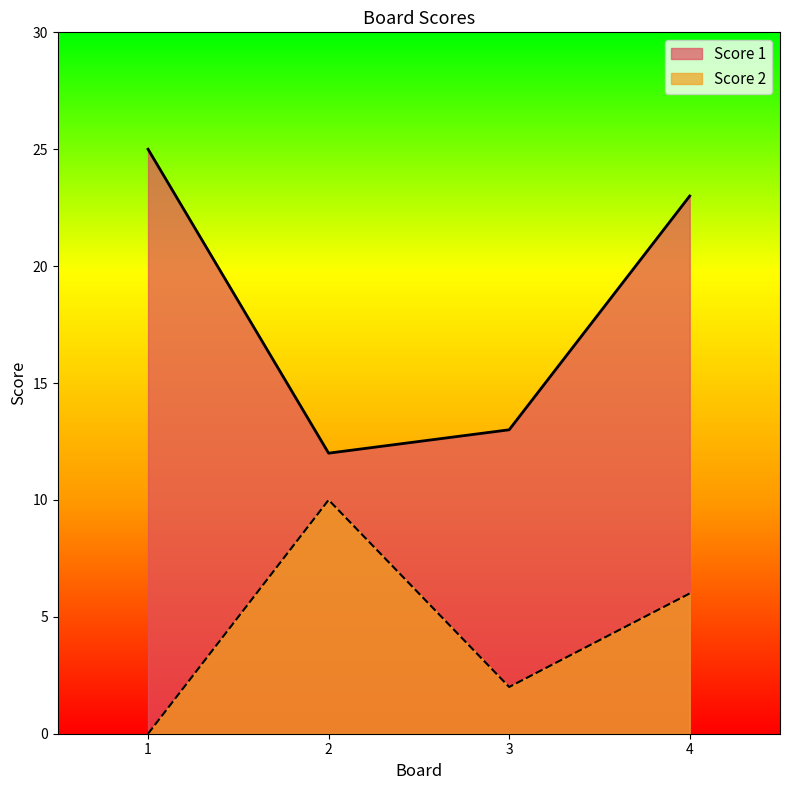

In Score 1, how many points are lower than both neighbors (excluding endpoints)?

1